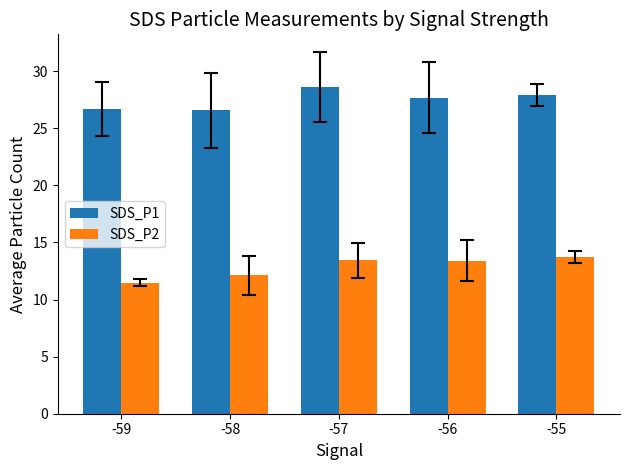

What is the spread (max minus min) of values at -58?

14.4